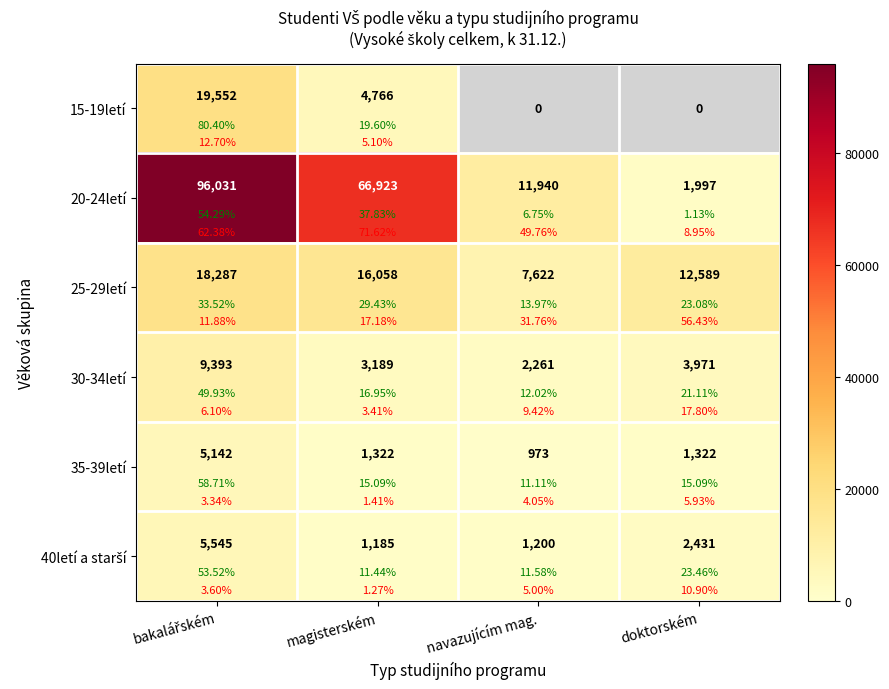

The value of 35-39letí at navazujícím mag. is 1683.7. True or false?

False